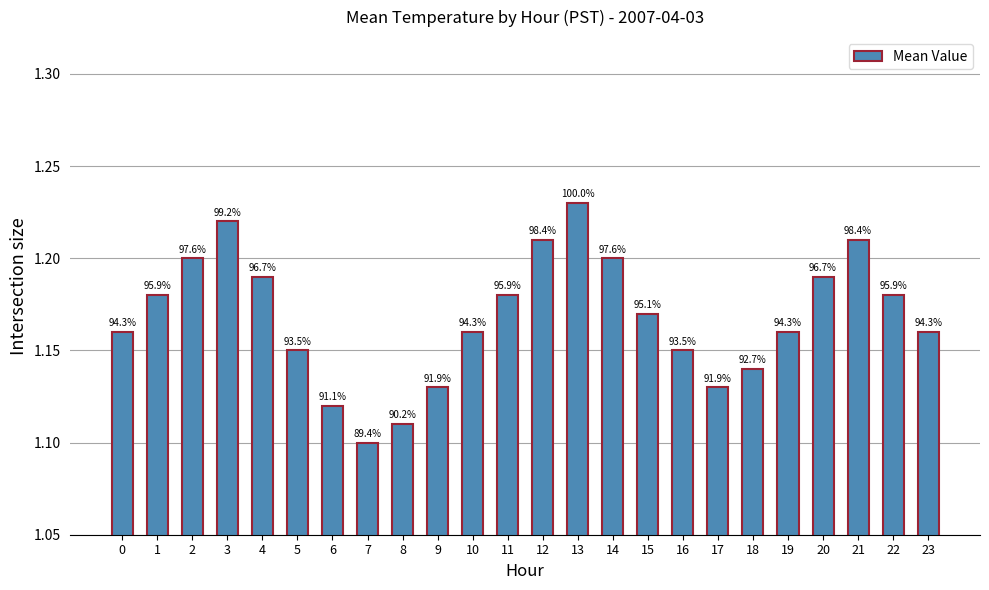

What is the minimum value shown in the chart?

1.1